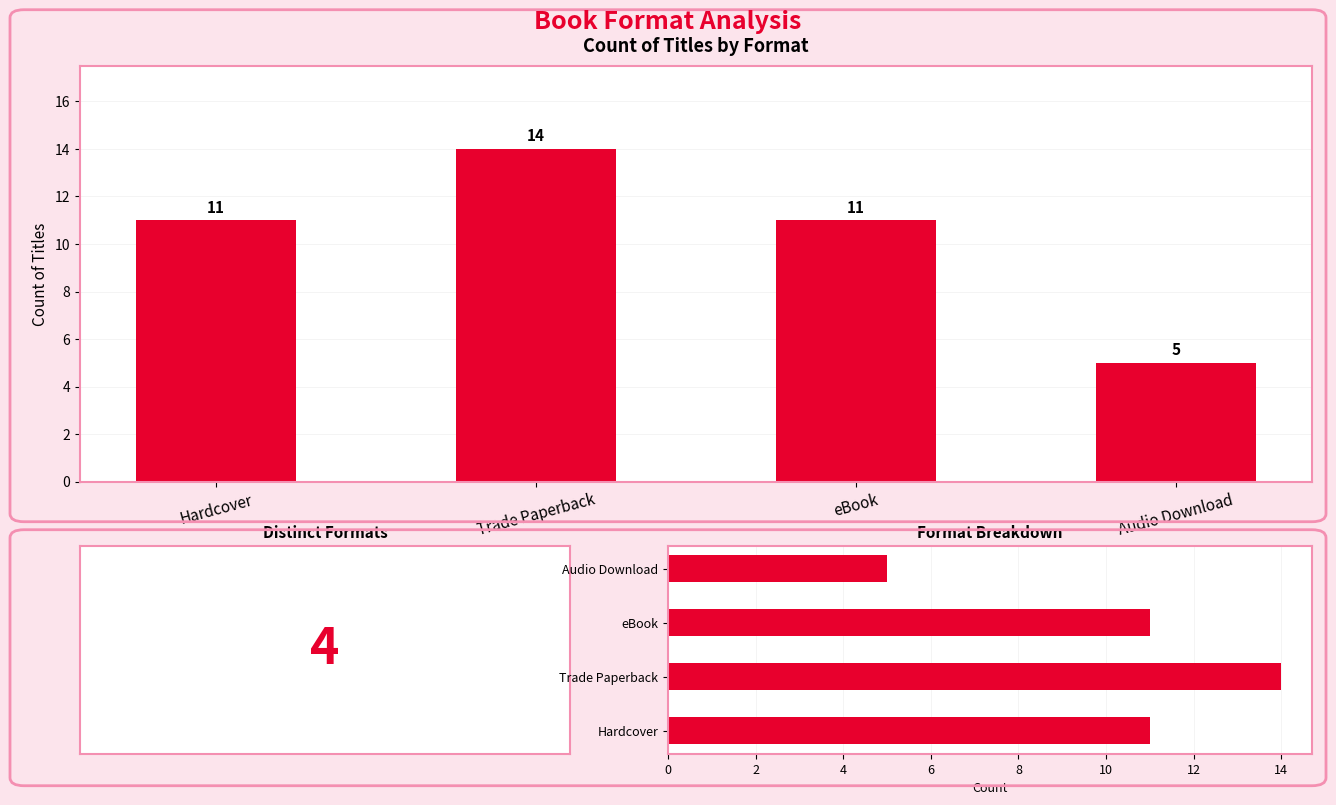

What is the value of the 1st bar from the left?

11